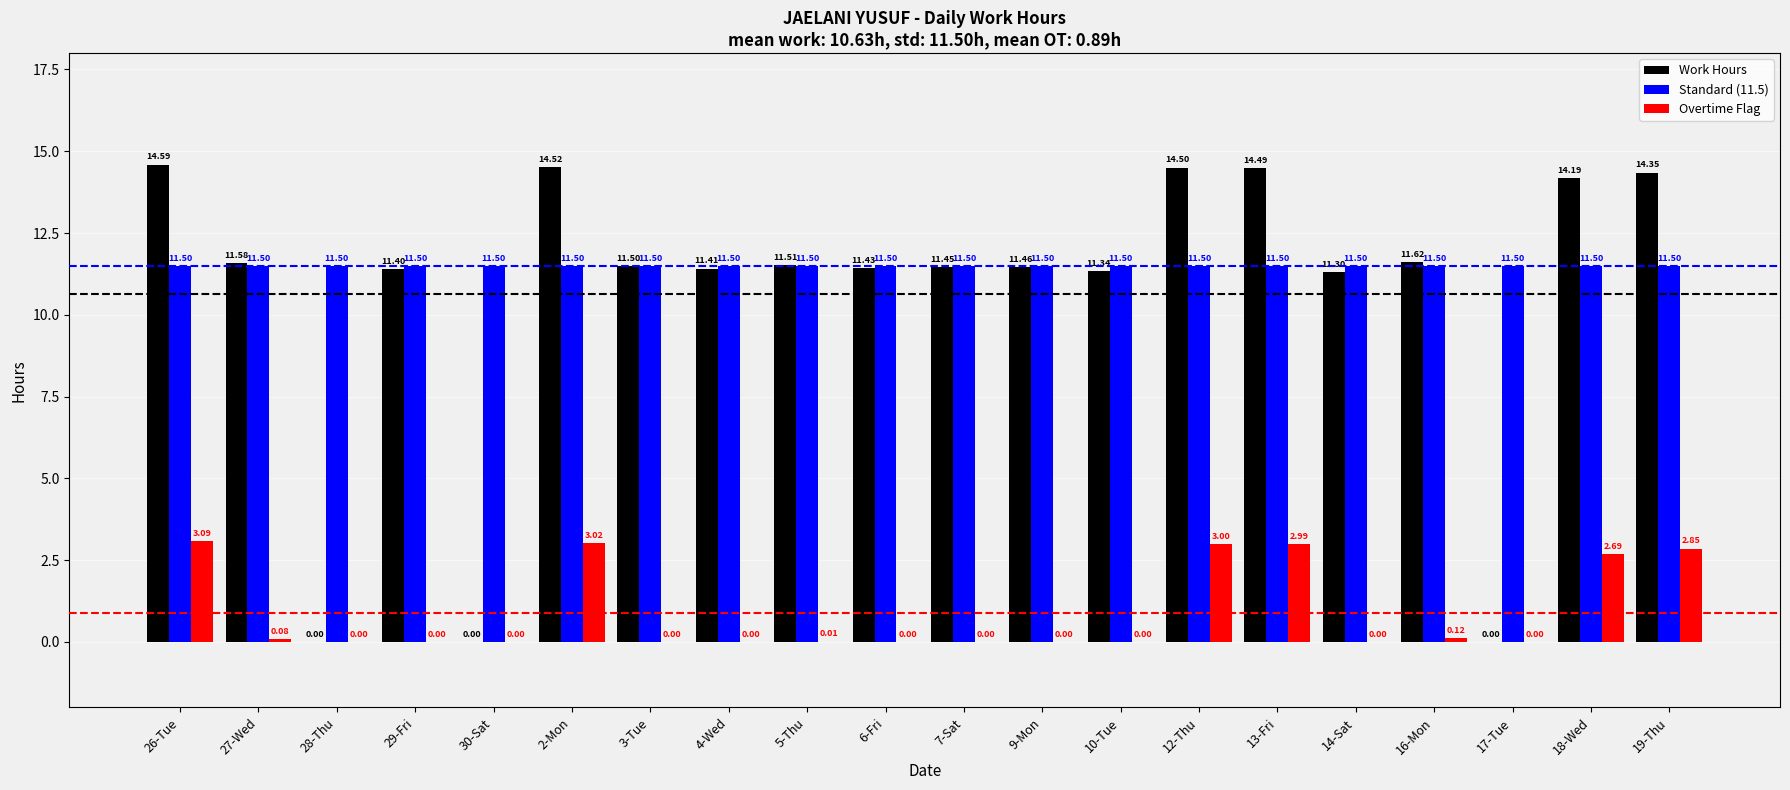

At which label does Work Hours first exceed 11?

26-Tue